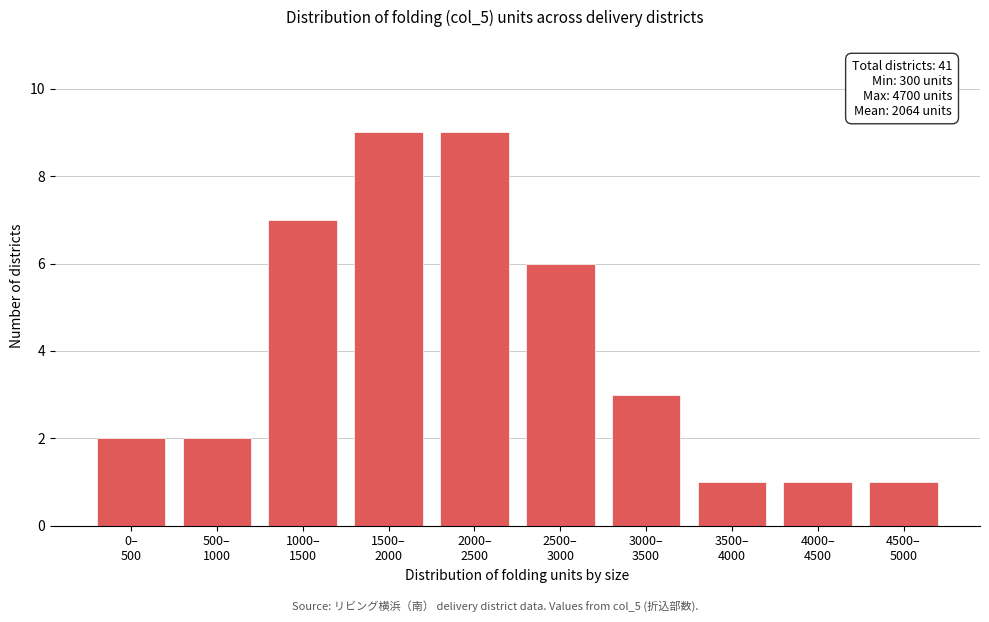

Reading left to right, extract all data points from this chart.

2	2	7	9	9	6	3	1	1	1